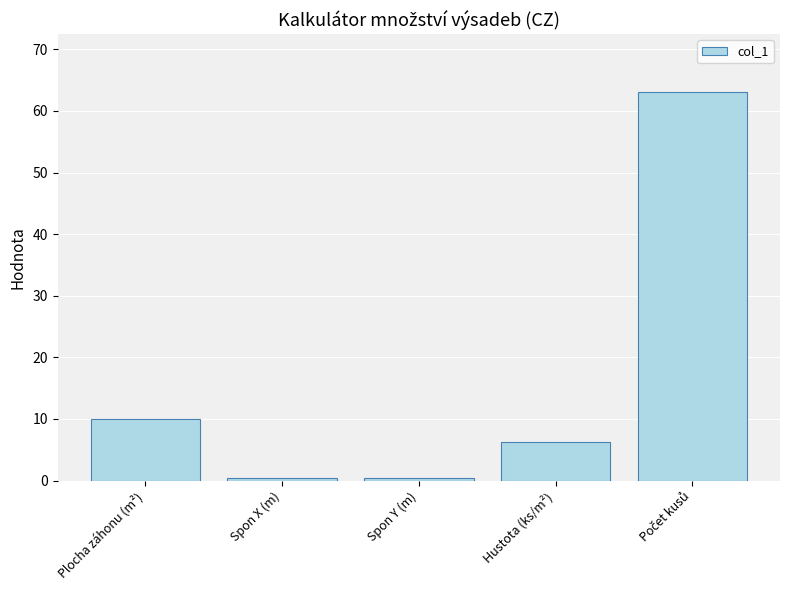

The value at Hustota (ks/m²) is 9.1. True or false?

False